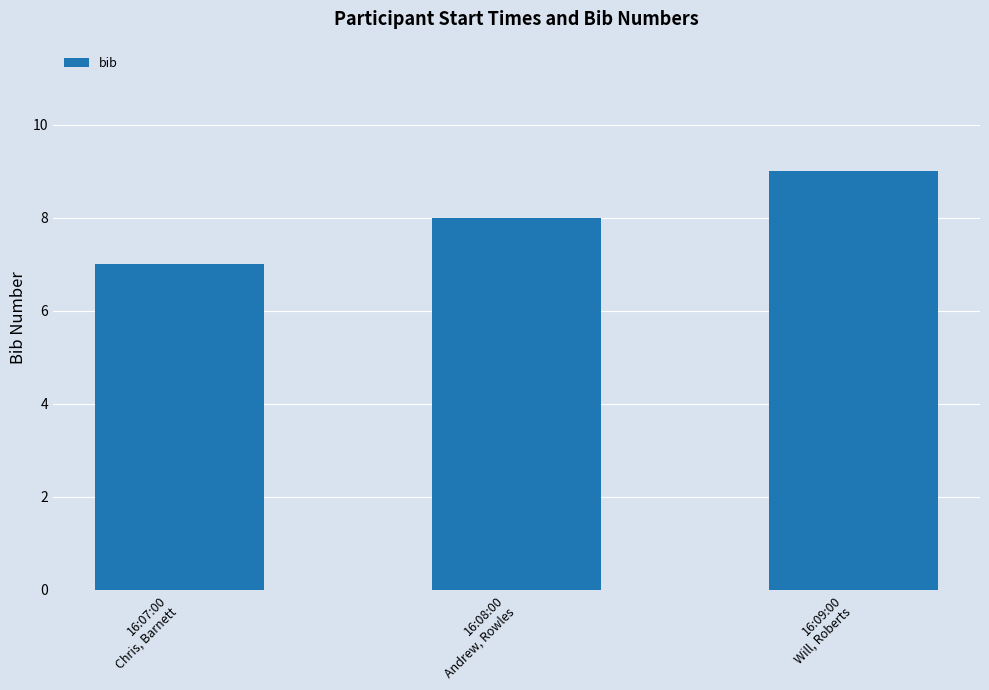

Are the bars grouped side by side (vs. stacked)?

No